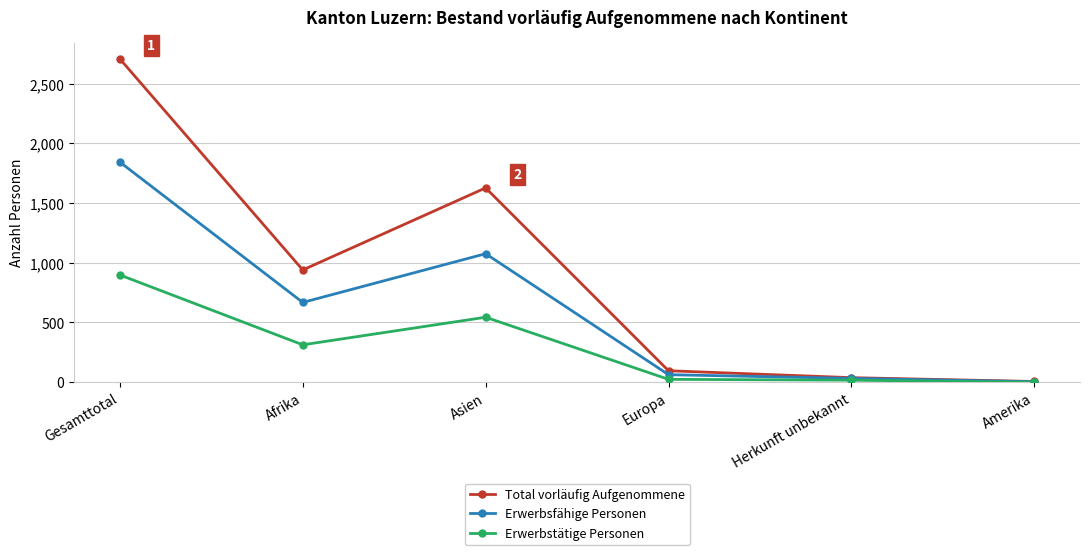

Where does the Total vorläufig Aufgenommene series first go above 940?

Gesamttotal